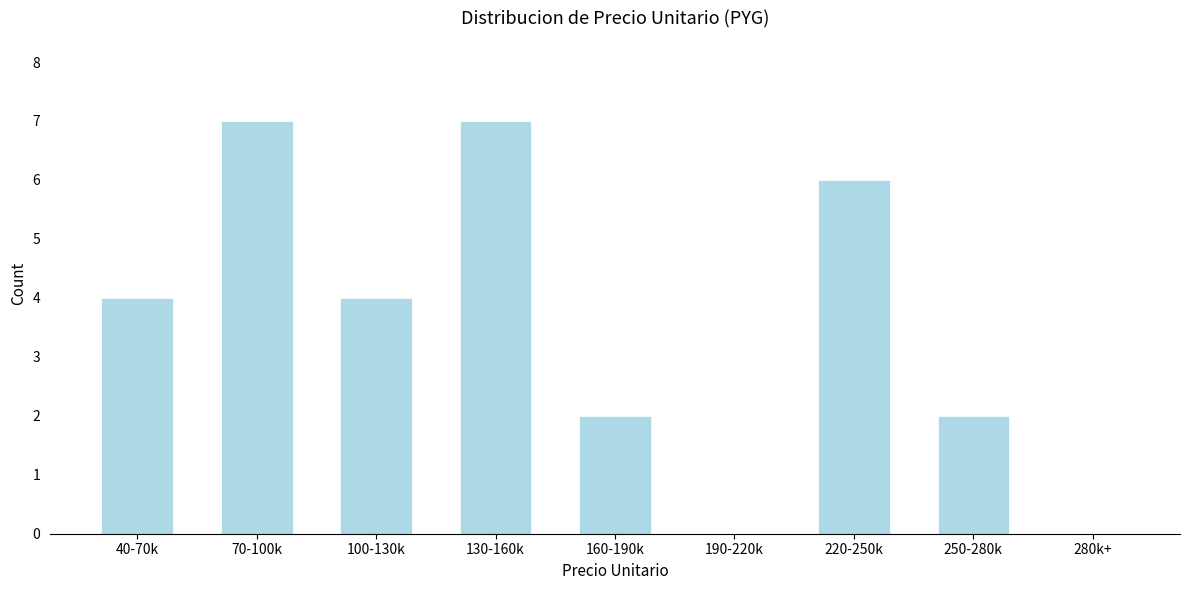

Reading left to right, list all the values displayed in this chart.

40-70k=4	70-100k=7	100-130k=4	130-160k=7	160-190k=2	190-220k=0	220-250k=6	250-280k=2	280k+=0